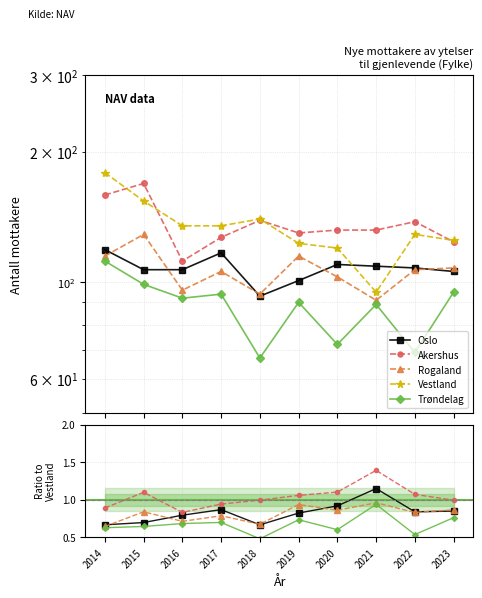

Reading left to right, list all the values displayed in this chart.

Oslo: 2014=0.7	2015=0.7	2016=0.8	2017=0.9	2018=0.7	2019=0.8	2020=0.9	2021=1.1	2022=0.8	2023=0.8
Akershus: 2014=0.9	2015=1.1	2016=0.8	2017=0.9	2018=1.0	2019=1.1	2020=1.1	2021=1.4	2022=1.1	2023=1.0
Rogaland: 2014=0.6	2015=0.8	2016=0.7	2017=0.8	2018=0.7	2019=0.9	2020=0.9	2021=1.0	2022=0.8	2023=0.9
Vestland: 2014=179.0	2015=154.0	2016=135.0	2017=135.0	2018=140.0	2019=123.0	2020=120.0	2021=95.0	2022=129.0	2023=125.0
Trøndelag: 2014=0.6	2015=0.6	2016=0.7	2017=0.7	2018=0.5	2019=0.7	2020=0.6	2021=0.9	2022=0.5	2023=0.8